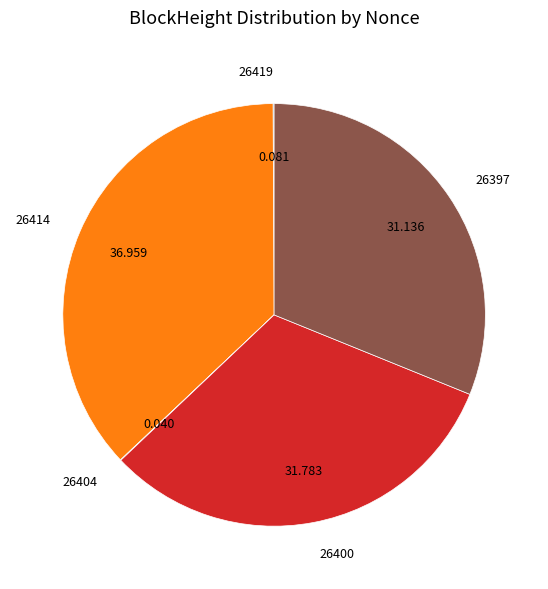

Does any single category account for the majority?

No